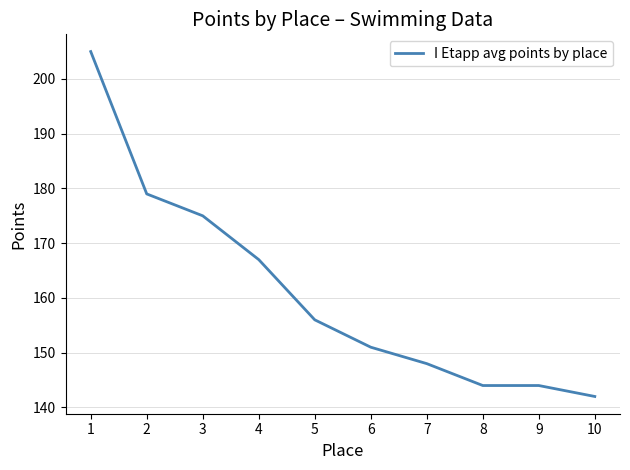

What is the difference between the maximum and minimum values?

63